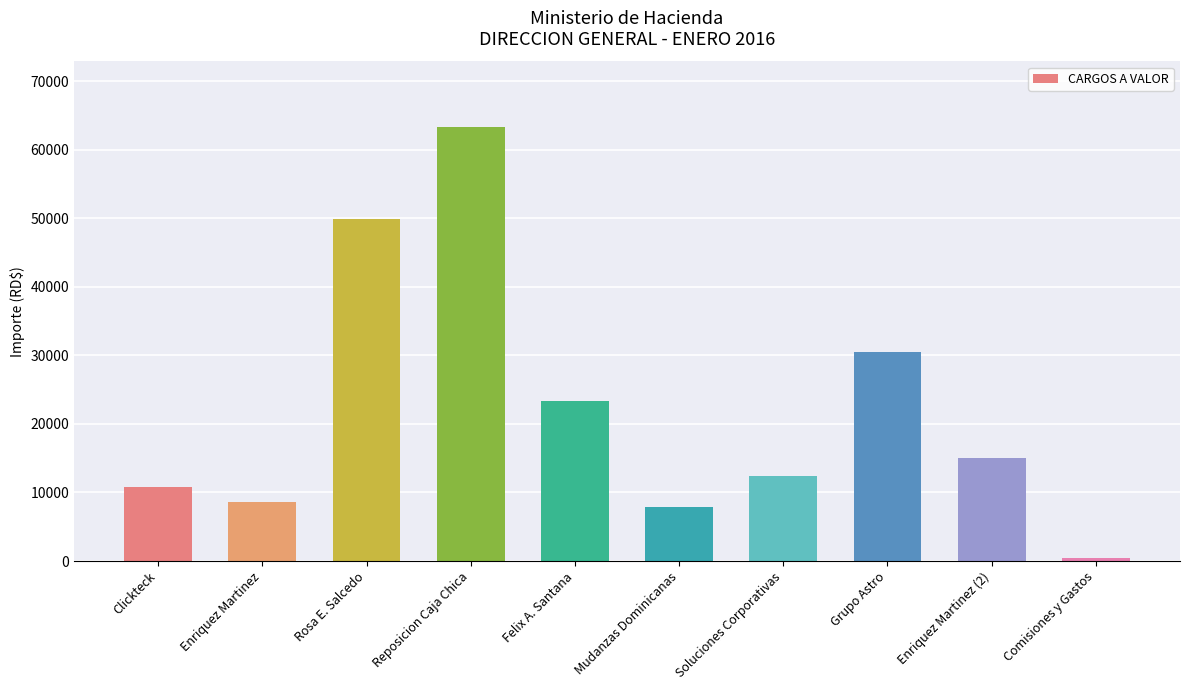

What is the difference between the second highest and minimum values?

49542.6